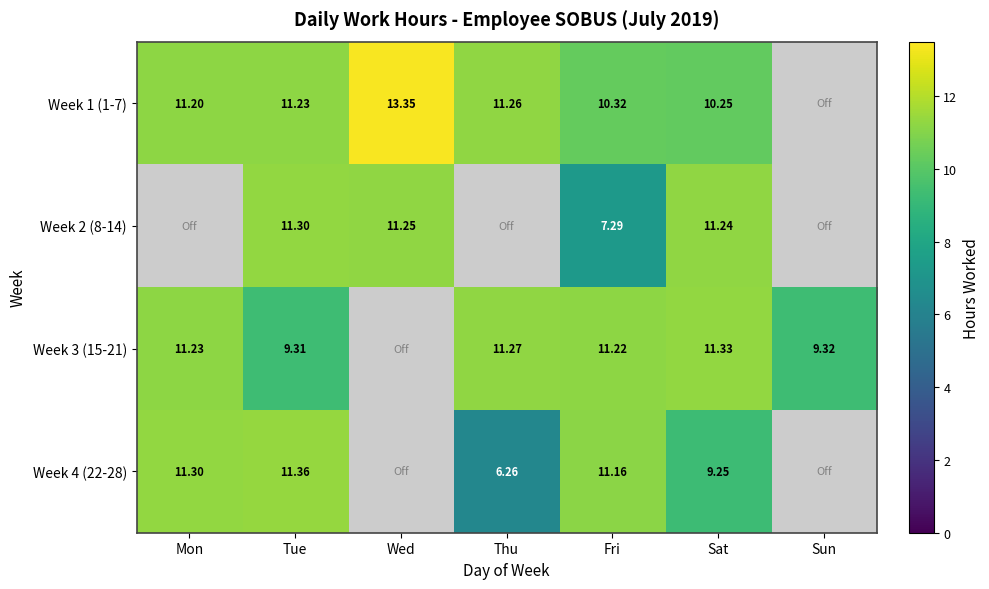

Which category has the highest value across all series?

Wed